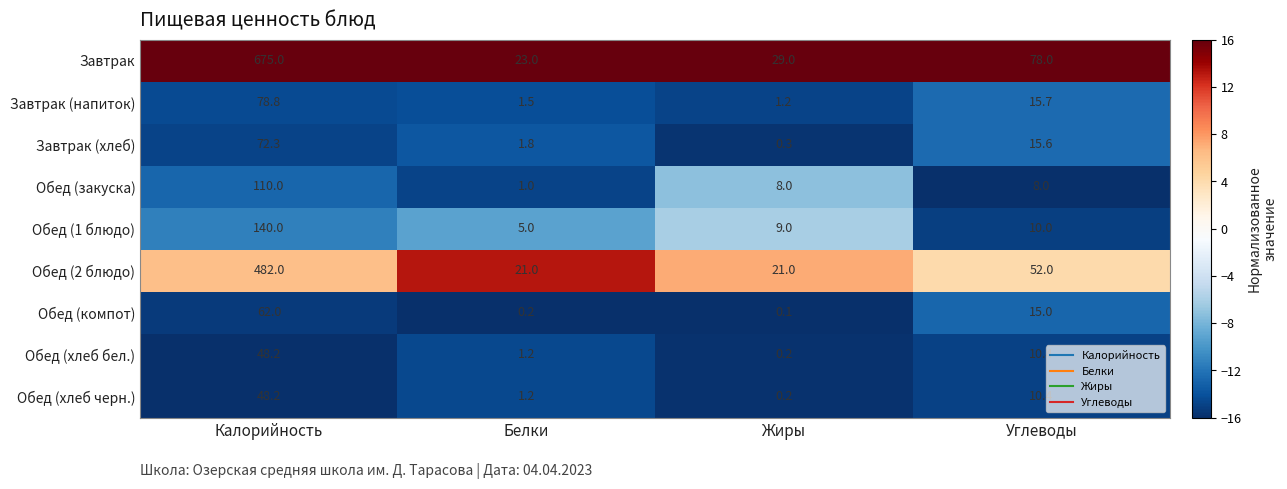

At which category is the sum across all series the highest?

Калорийность